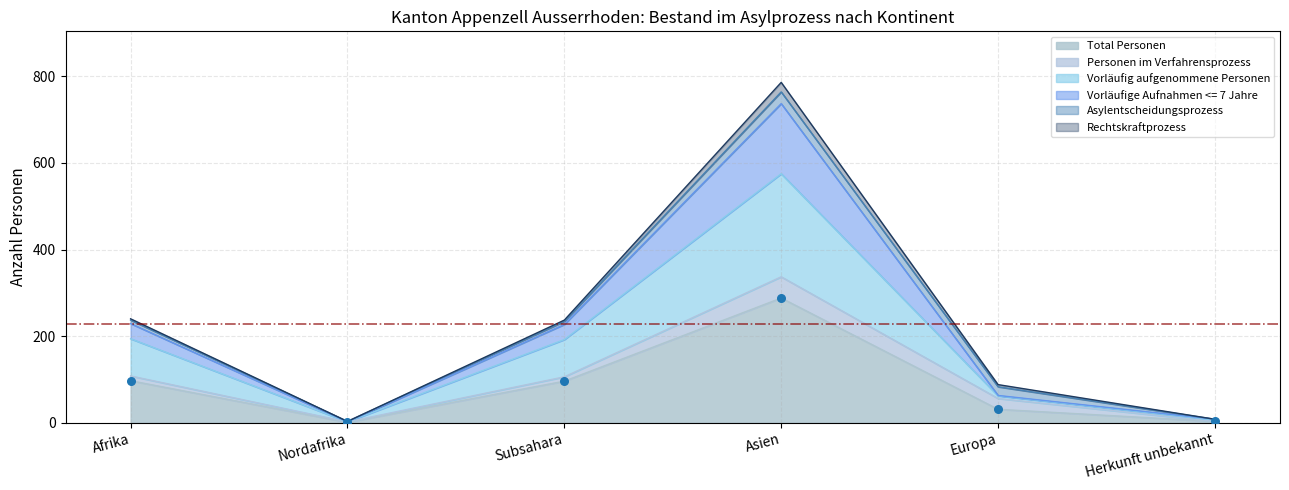

What value does the Total Personen series have at Subsahara?

96